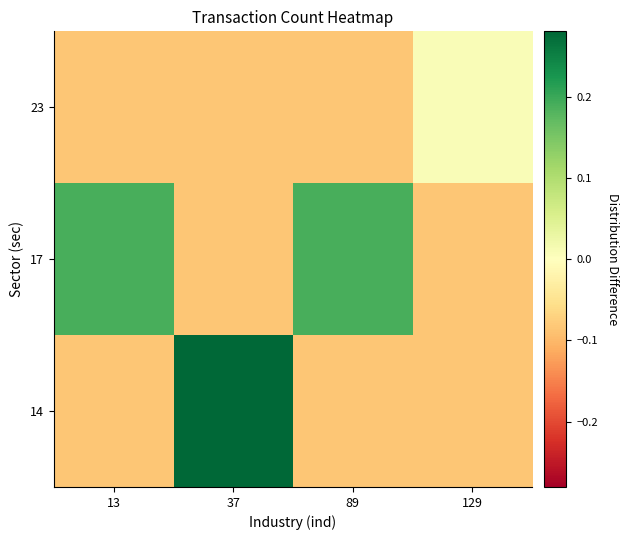

Reading left to right, transcribe all the data shown in this chart.

14: 13=-0.1	37=0.3	89=-0.1	129=-0.1
17: 13=0.2	37=-0.1	89=0.2	129=-0.1
23: 13=-0.1	37=-0.1	89=-0.1	129=0.0